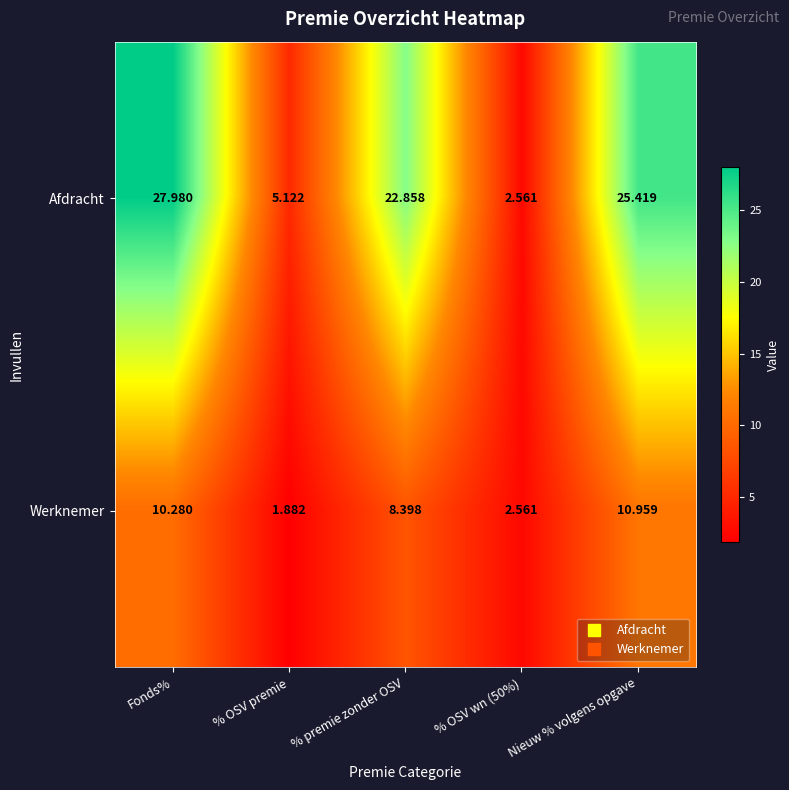

Which category has the highest value across all series?

Fonds%